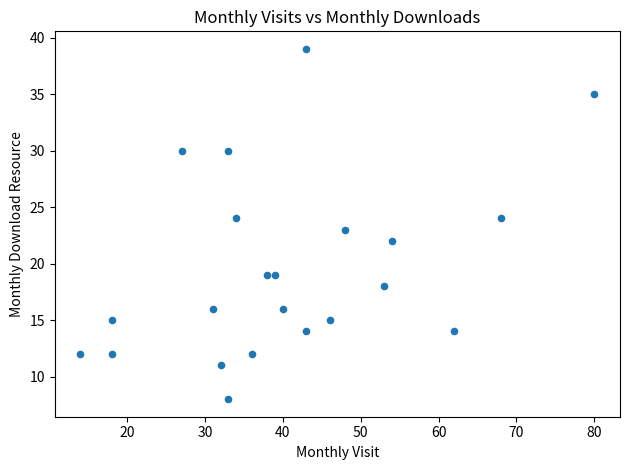

What is the range of X values (max minus min)?

66